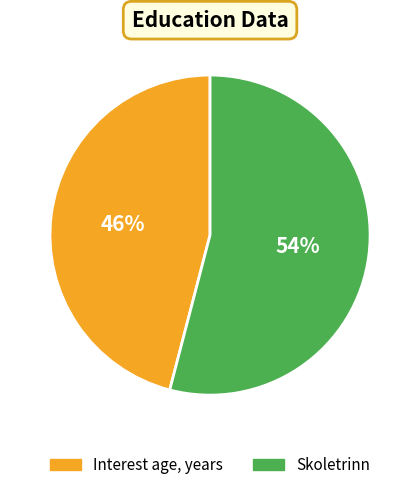

To the nearest percent, what is the average slice percentage?

50%